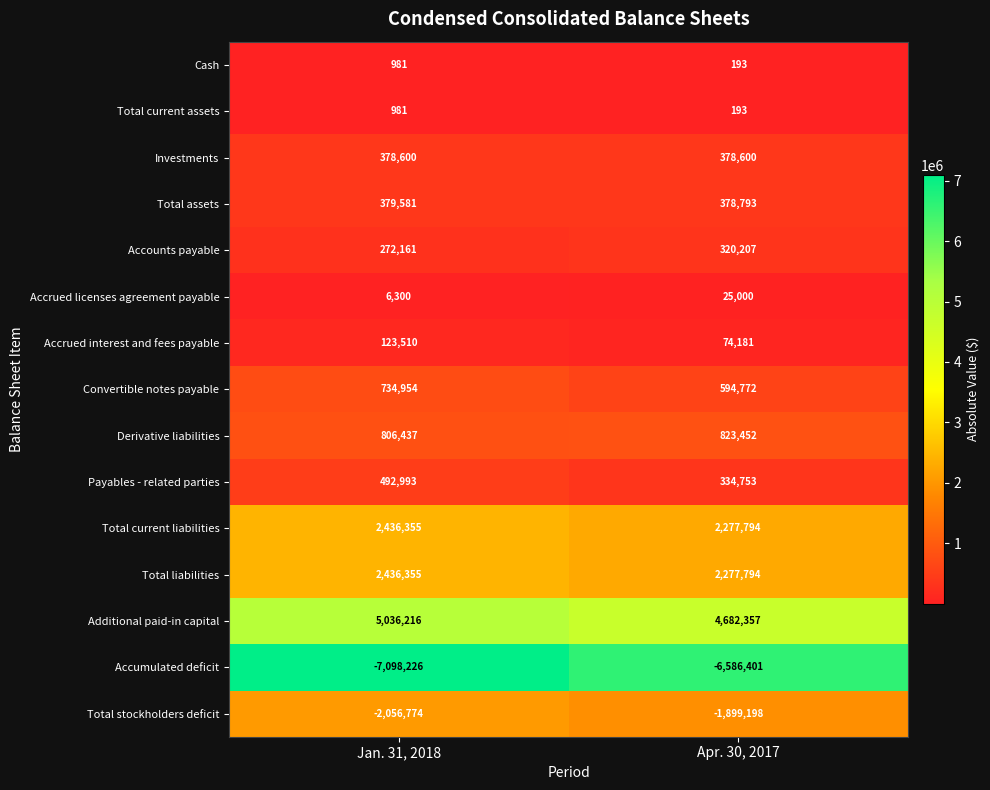

Count the number of data series in this chart.

15